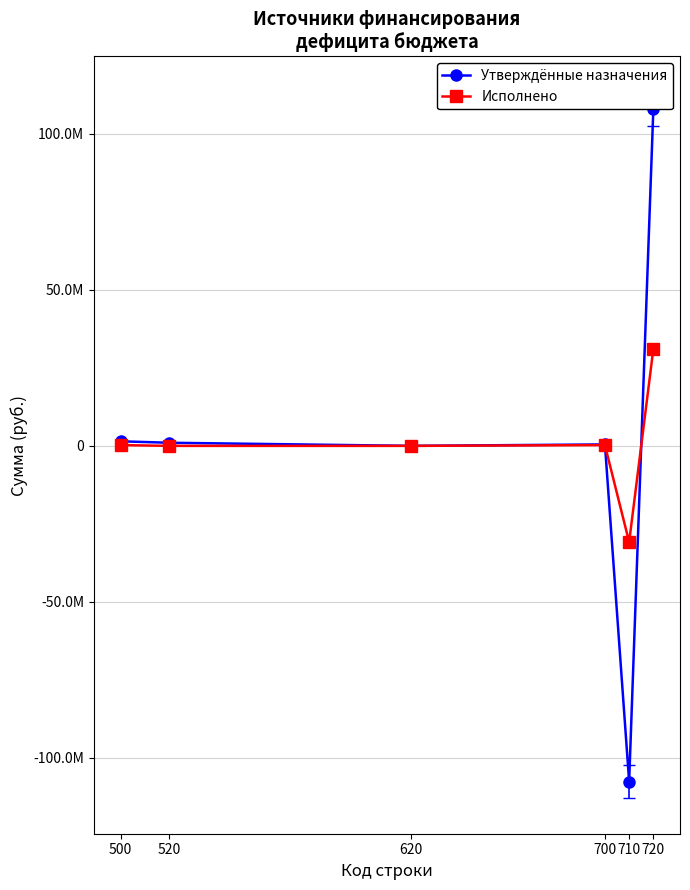

How many negative values does the Утверждённые назначения series have?

1